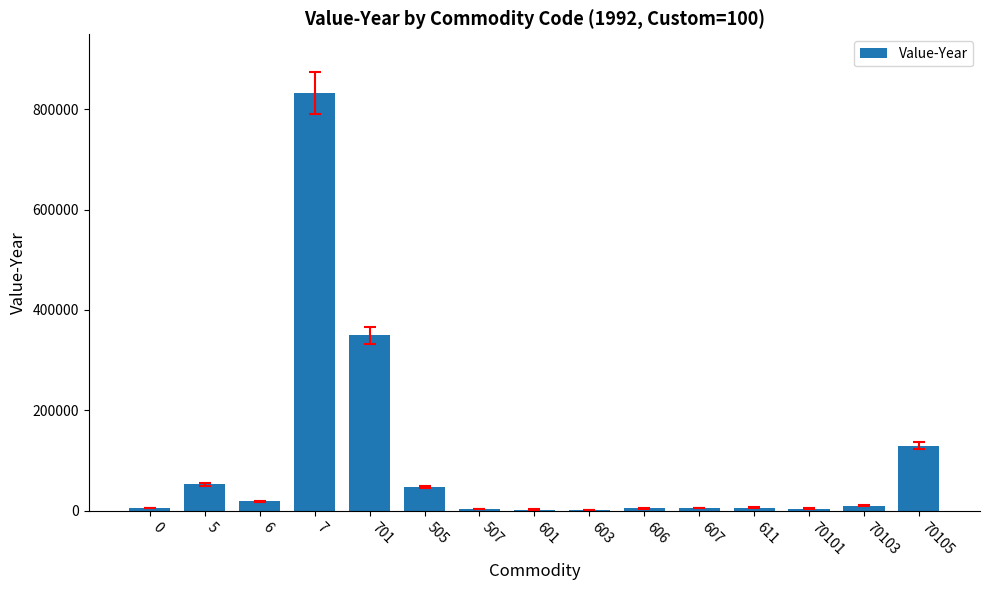

Are the bars horizontal?

No